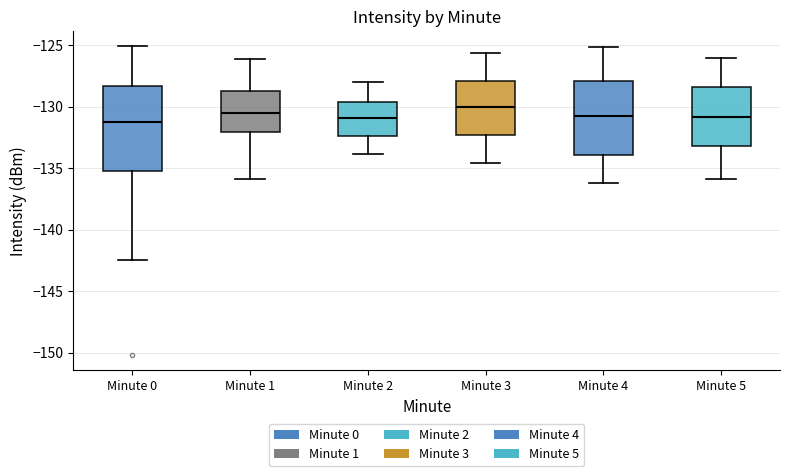

Which box is the tallest, from its lower edge to its upper edge?

Minute 0